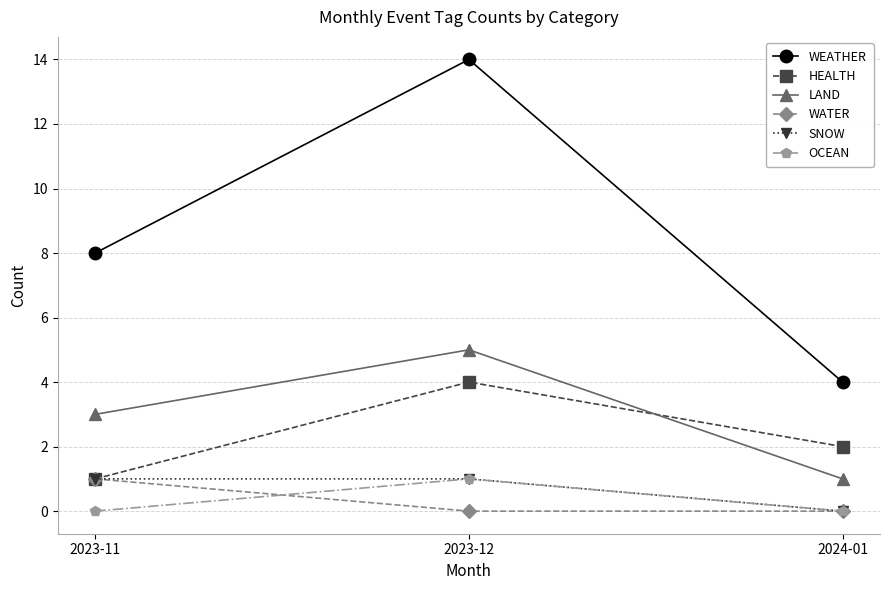

What is the maximum value shown in the chart?

14